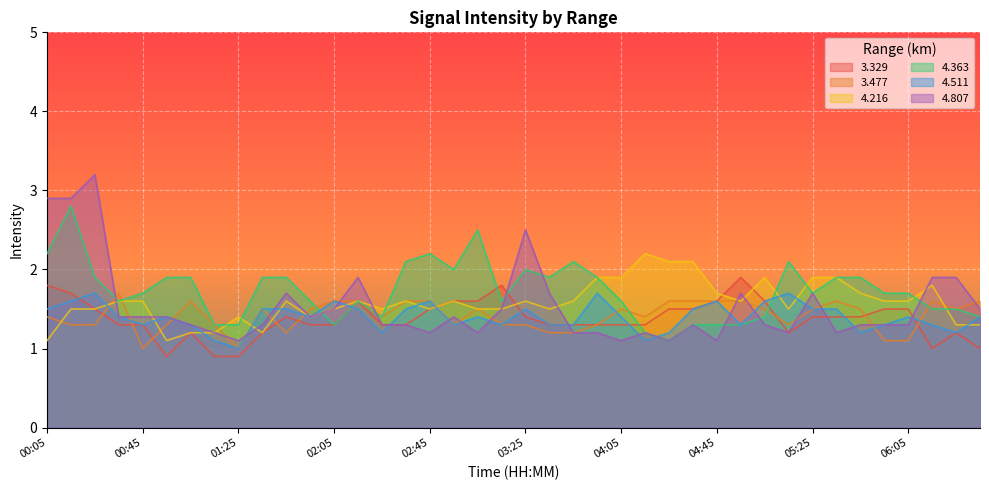

What is the maximum value for 4.363?

2.8